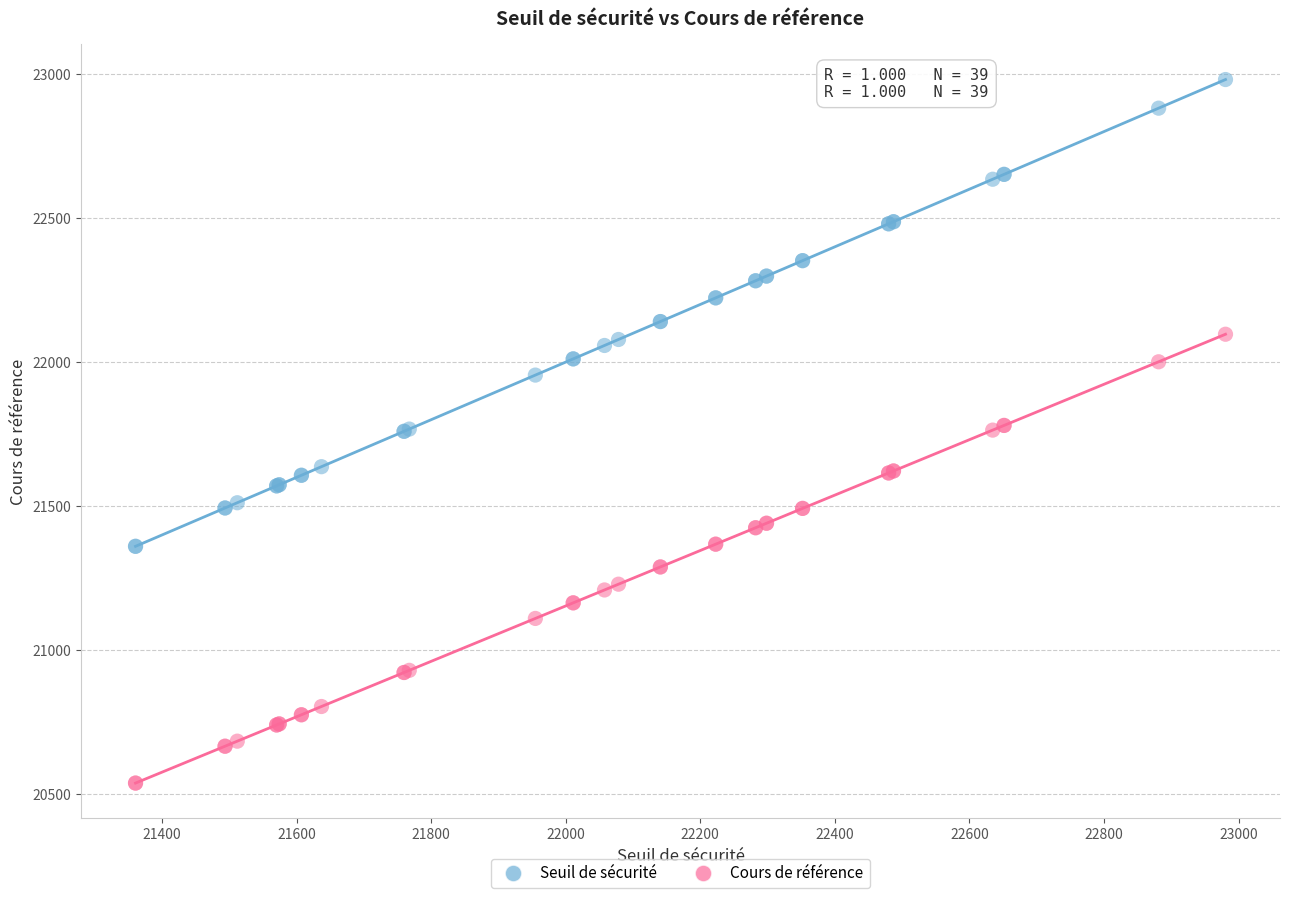

What is the X range (max minus min) for the scatter plot?

1619.8